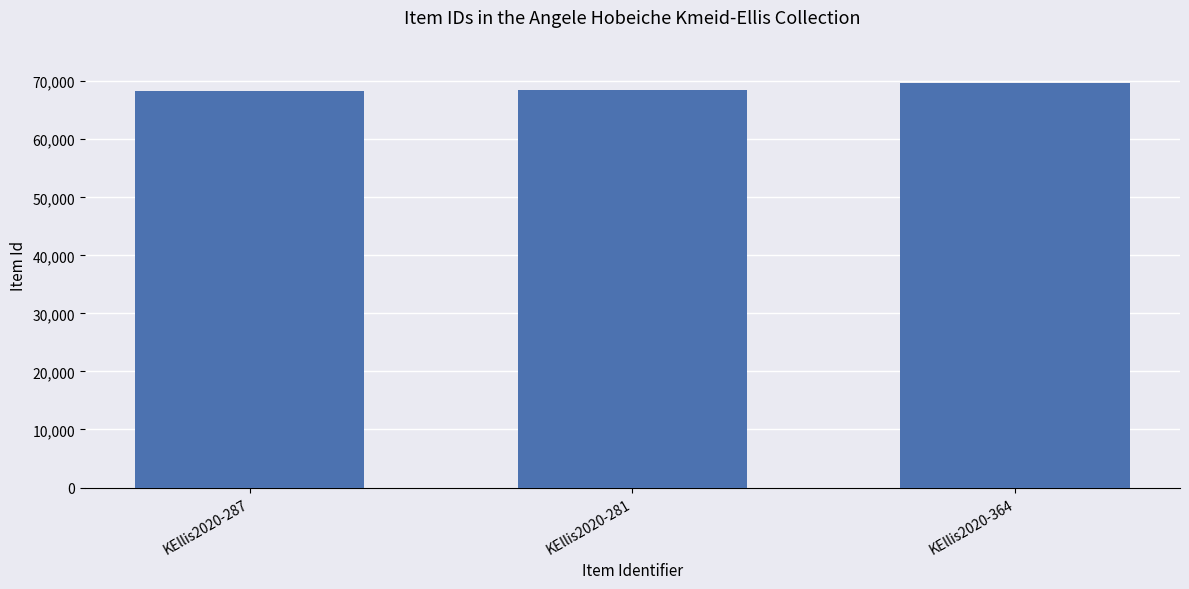

What is the value of the 3rd bar from the left?

69707